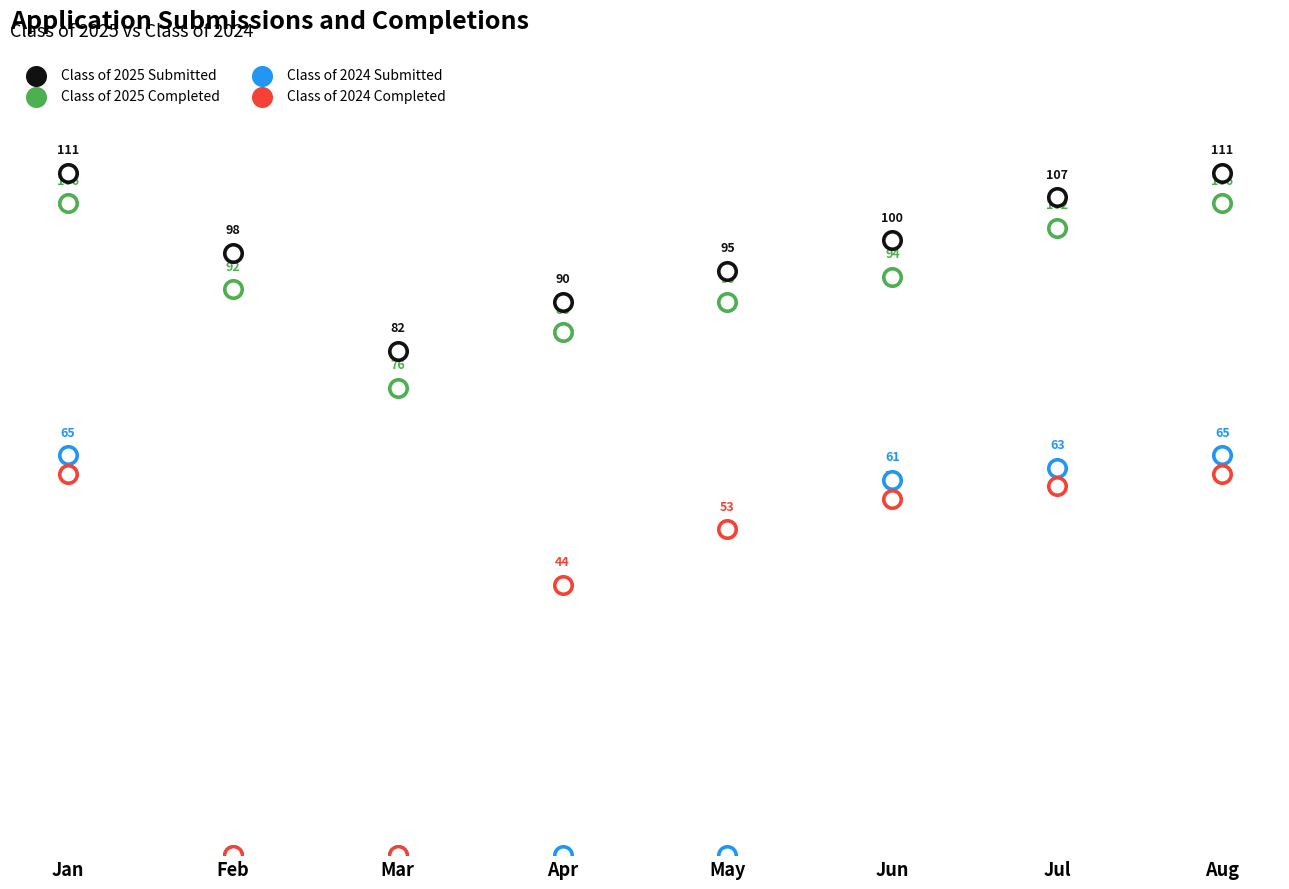

Is the value of Class of 2024 Completed at May greater than the value of Class of 2025 Completed at Aug?

No